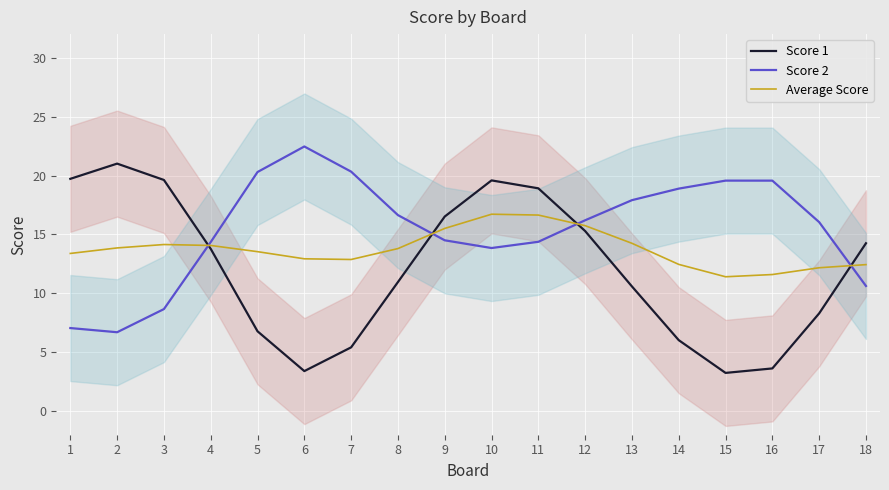

At which label does Score 1 reach its minimum?

15